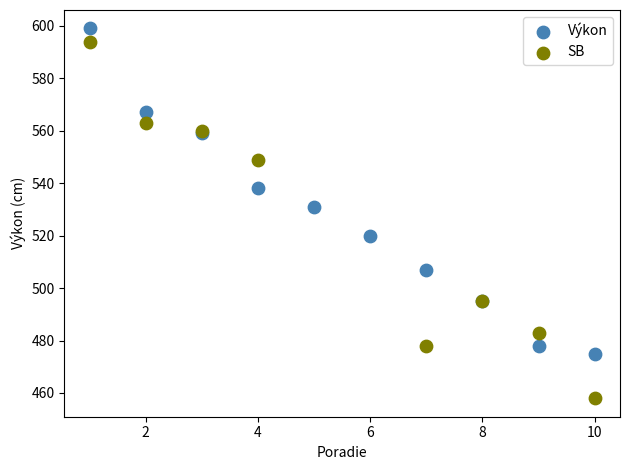

Which series reaches the minimum Y coordinate?

SB